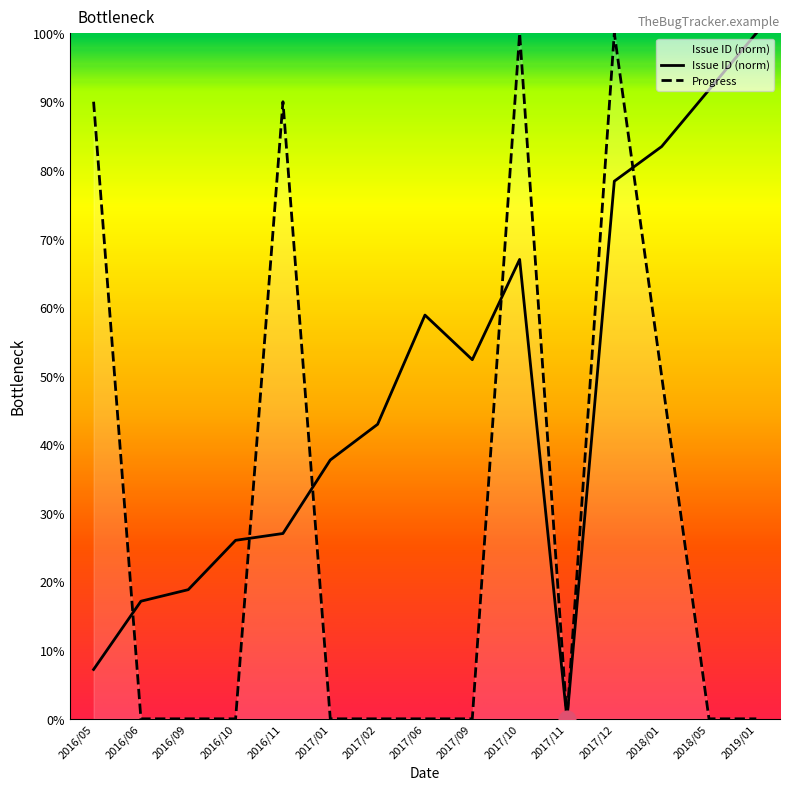

Which series has the largest range (max minus min)?

Issue ID